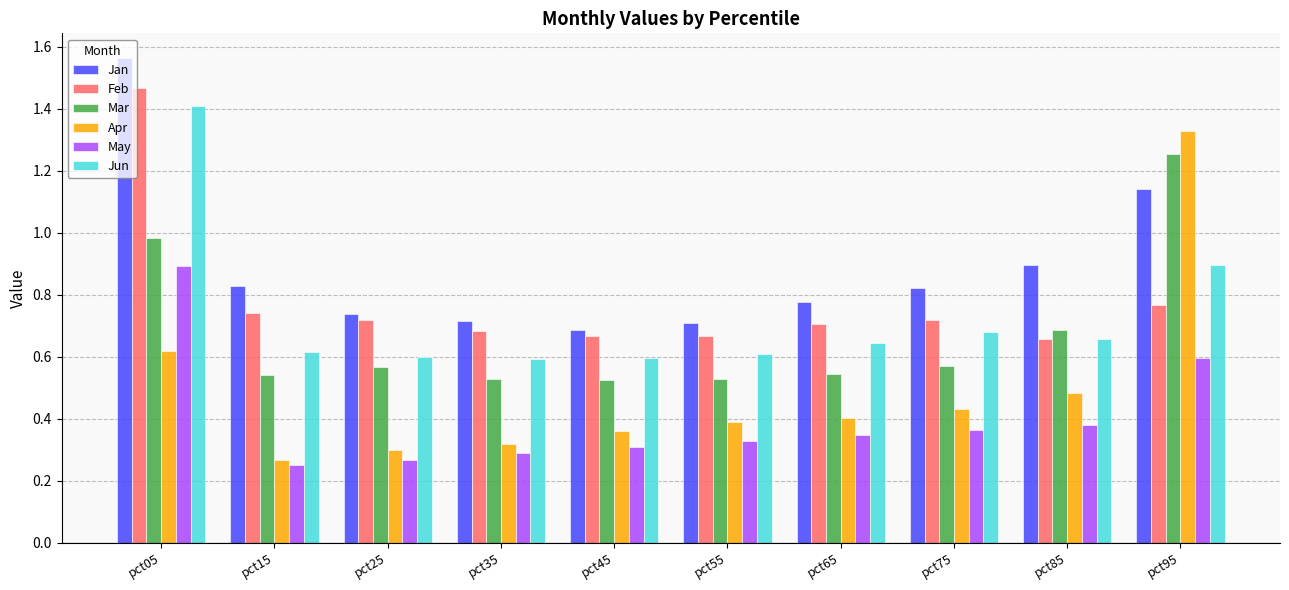

What is the difference between the Jan values at pct45 and pct85?

0.2